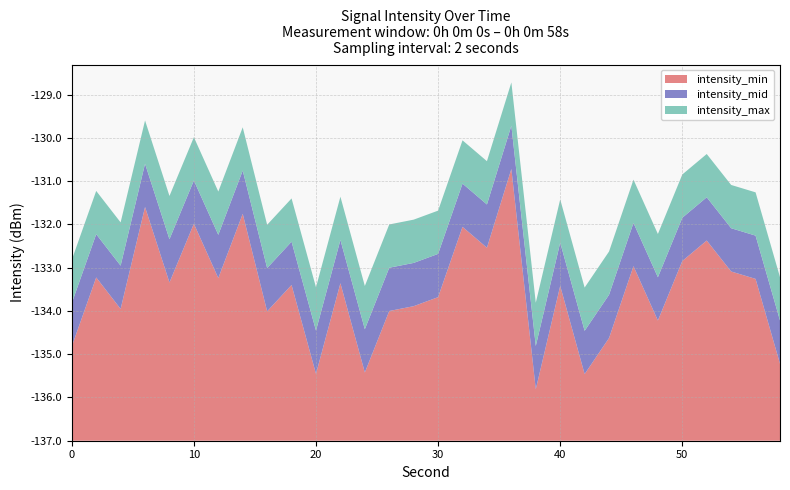

Reading left to right, transcribe all the data shown in this chart.

intensity_min: -134.8	-133.2	-134.0	-131.6	-133.3	-132.0	-133.2	-131.8	-134.0	-133.4	-135.5	-133.4	-135.4	-134.0	-133.9	-133.7	-132.1	-132.5	-130.7	-135.8	-133.4	-135.5	-134.6	-133.0	-134.2	-132.8	-132.4	-133.1	-133.3	-135.2
intensity_mid: -133.8	-132.2	-133.0	-130.6	-132.3	-131.0	-132.2	-130.8	-133.0	-132.4	-134.5	-132.4	-134.4	-133.0	-132.9	-132.7	-131.1	-131.5	-129.7	-134.8	-132.4	-134.5	-133.6	-132.0	-133.2	-131.8	-131.4	-132.1	-132.3	-134.2
intensity_max: -132.8	-131.2	-132.0	-129.6	-131.3	-130.0	-131.2	-129.8	-132.0	-131.4	-133.5	-131.4	-133.4	-132.0	-131.9	-131.7	-130.1	-130.5	-128.7	-133.8	-131.4	-133.5	-132.6	-131.0	-132.2	-130.8	-130.4	-131.1	-131.3	-133.2